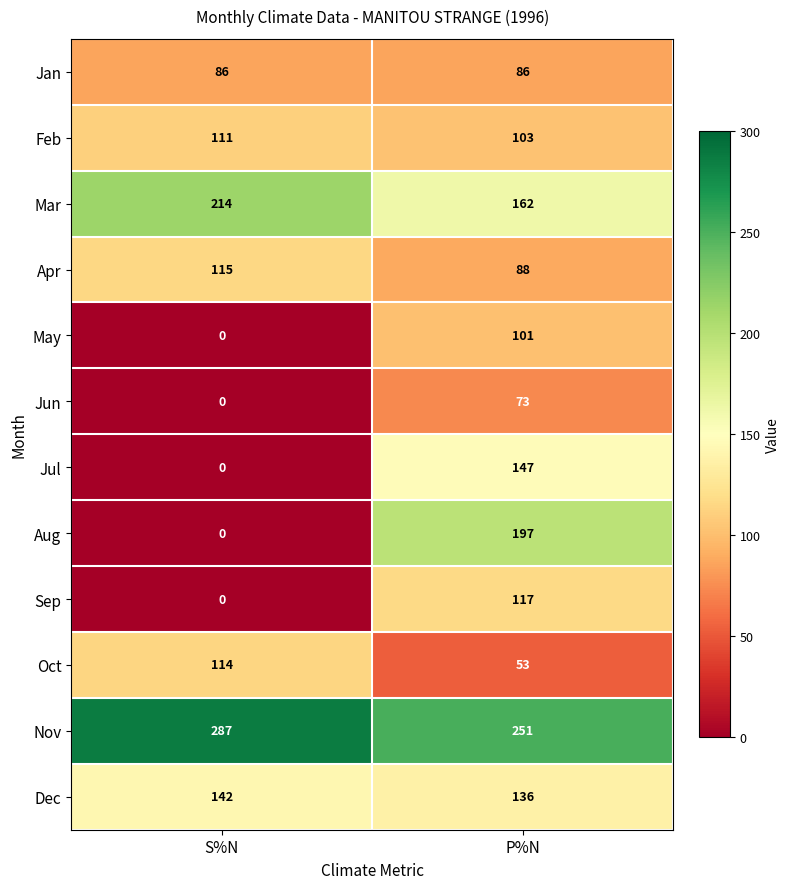

How many data points does each series have?

2